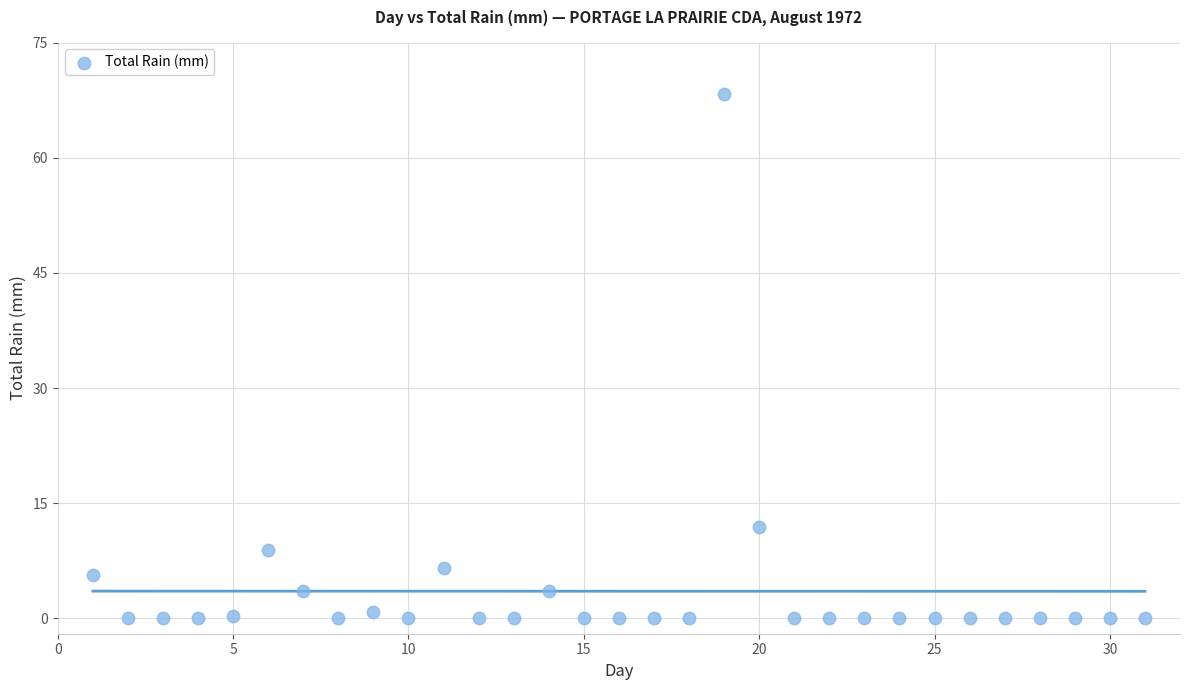

What Y value in the scatter plot is closest to 34?

11.9